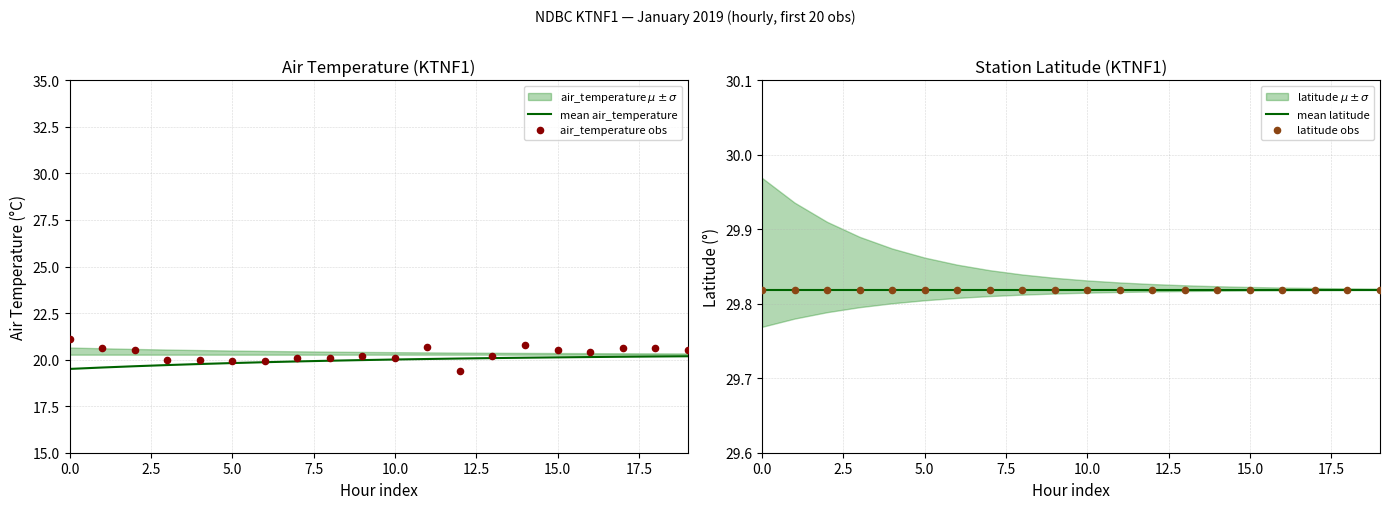

Which series contains the lowest Y value?

air_temperature obs